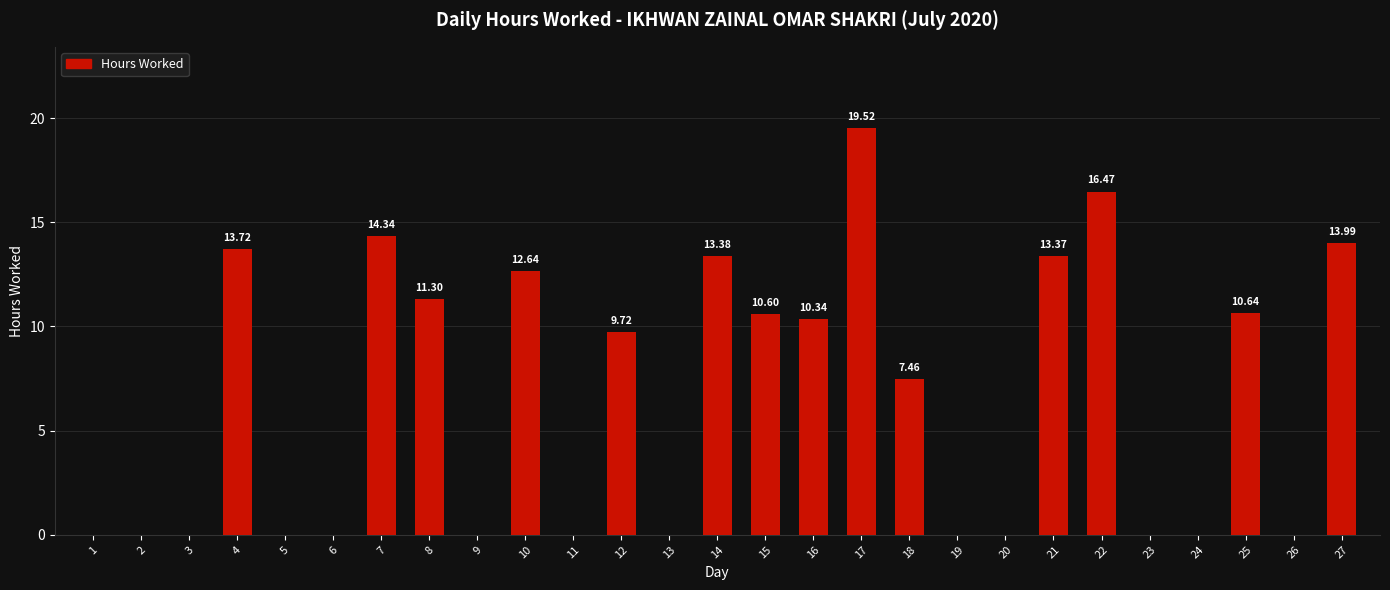

Which has a higher value, 7 or 13?

7